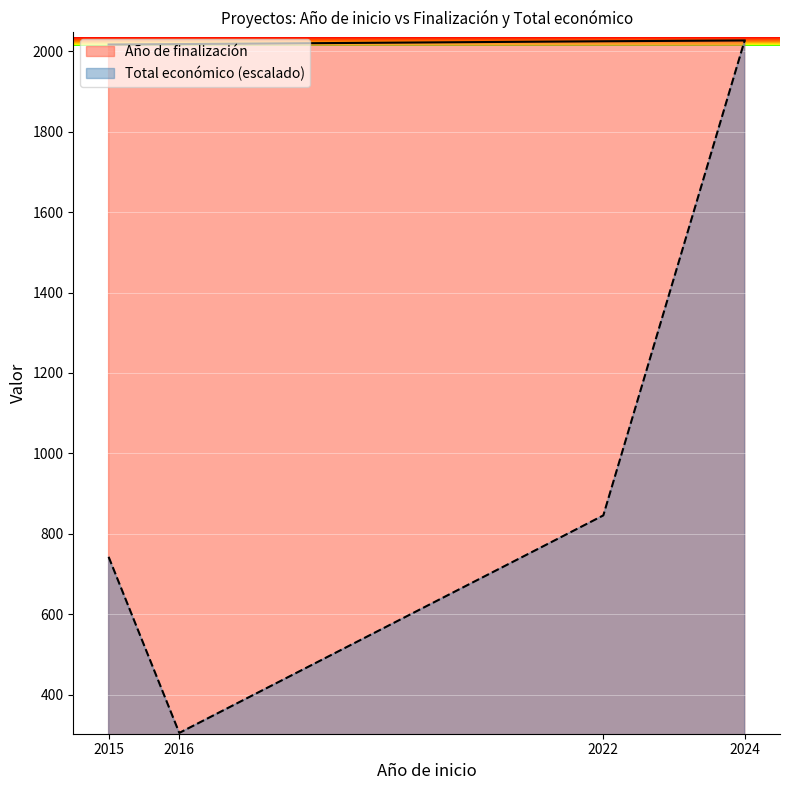

True or false: Total económico and Año de finalización cross at least once.

False